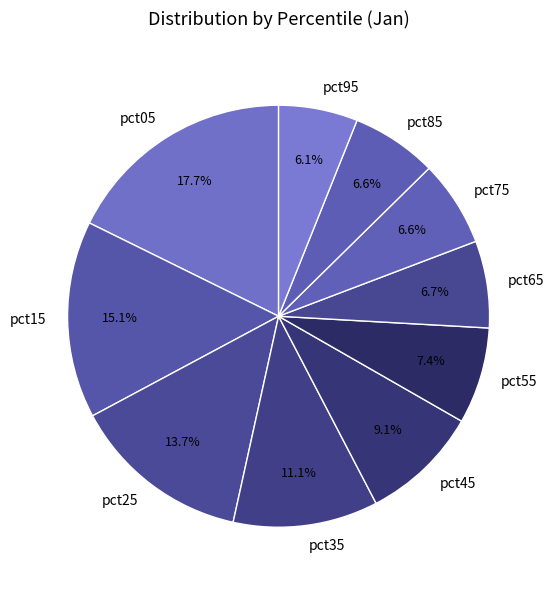

To the nearest percent, what is the difference between the largest and smallest slice percentages?

12%